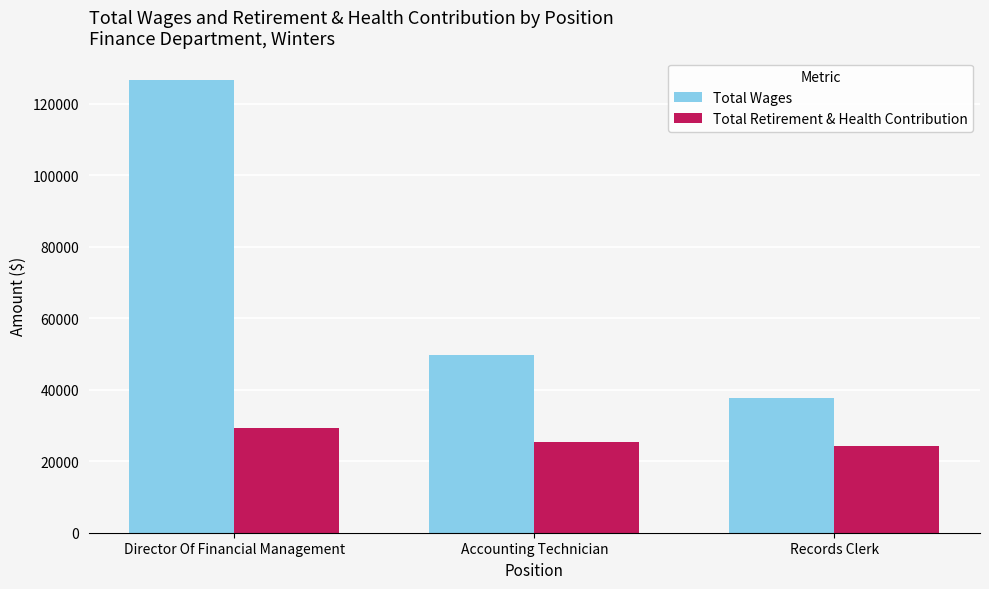

Rank the series at Director Of Financial Management from lowest to highest value.

Total Retirement & Health Contribution, Total Wages